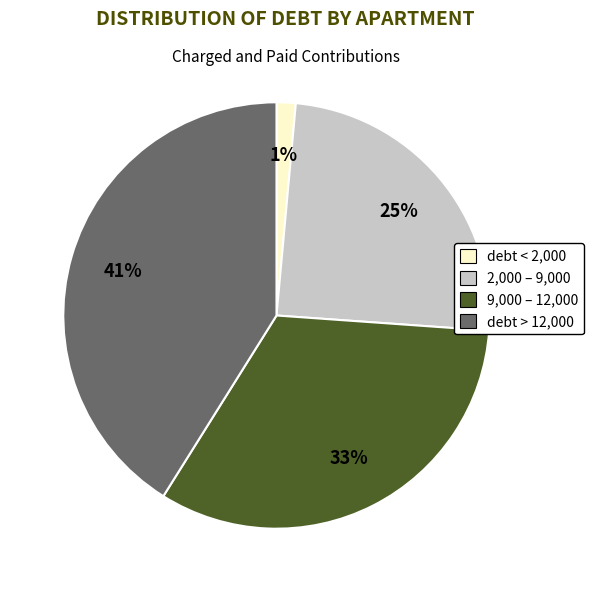

Is there any slice that represents more than half of the pie?

No